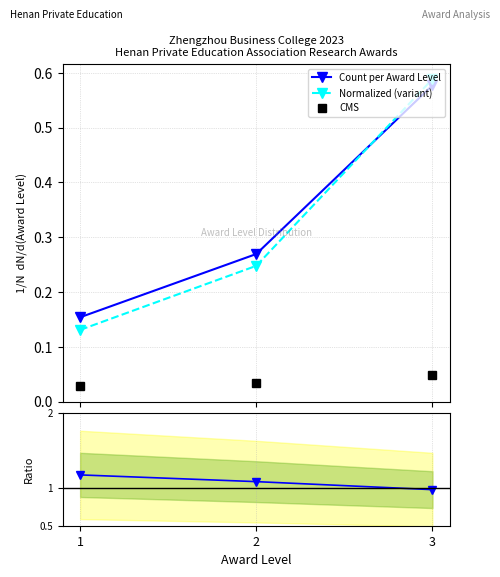

Which has a higher value, 2 or 3?

3